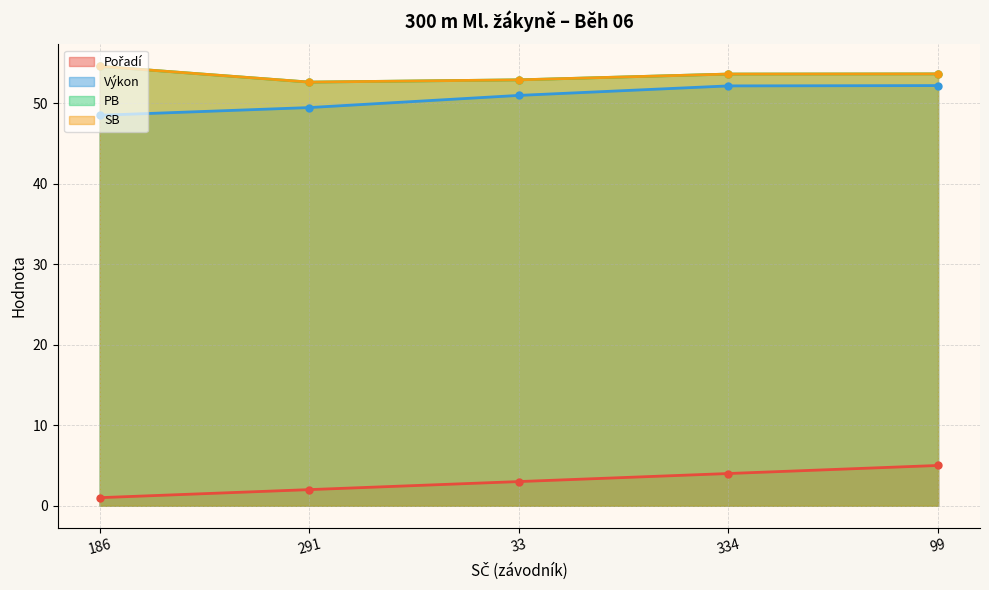

Where does the Výkon series first go above 50?

33